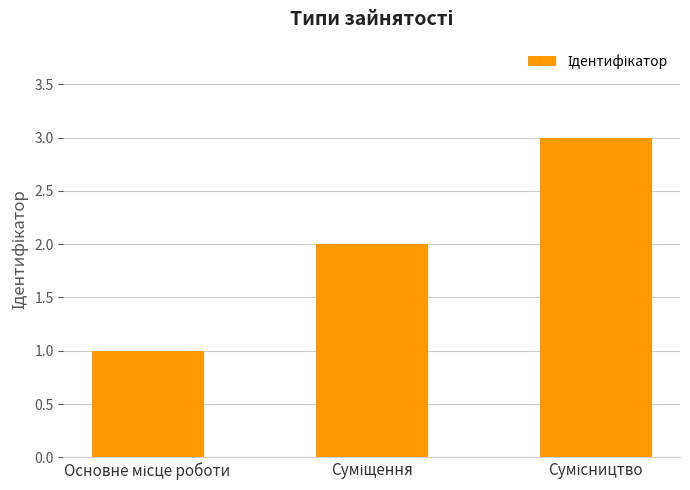

What is the maximum value shown in the chart?

3